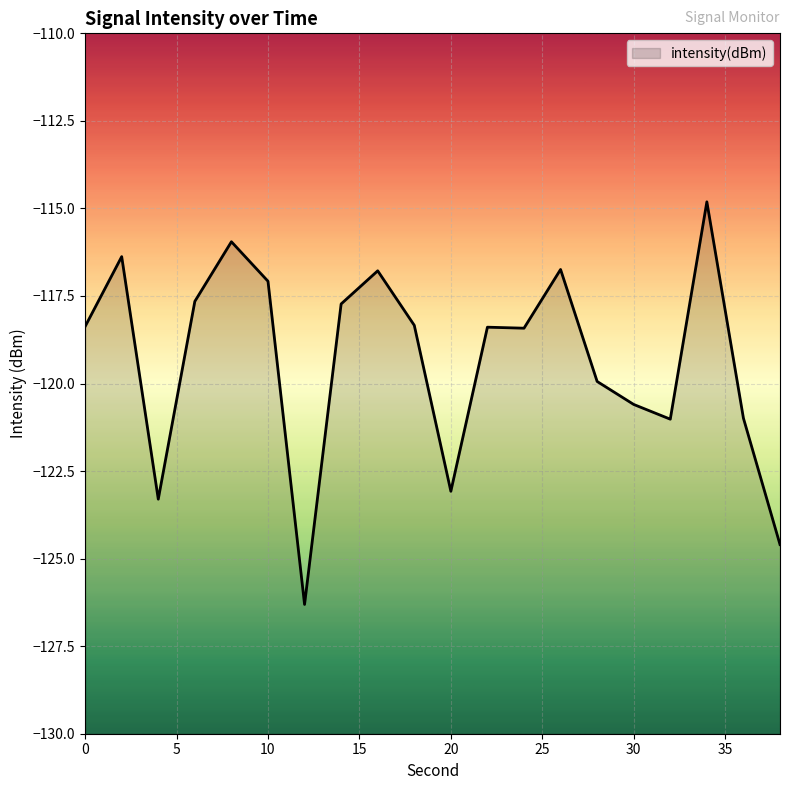

Does the chart display data point markers on the line(s)?

No